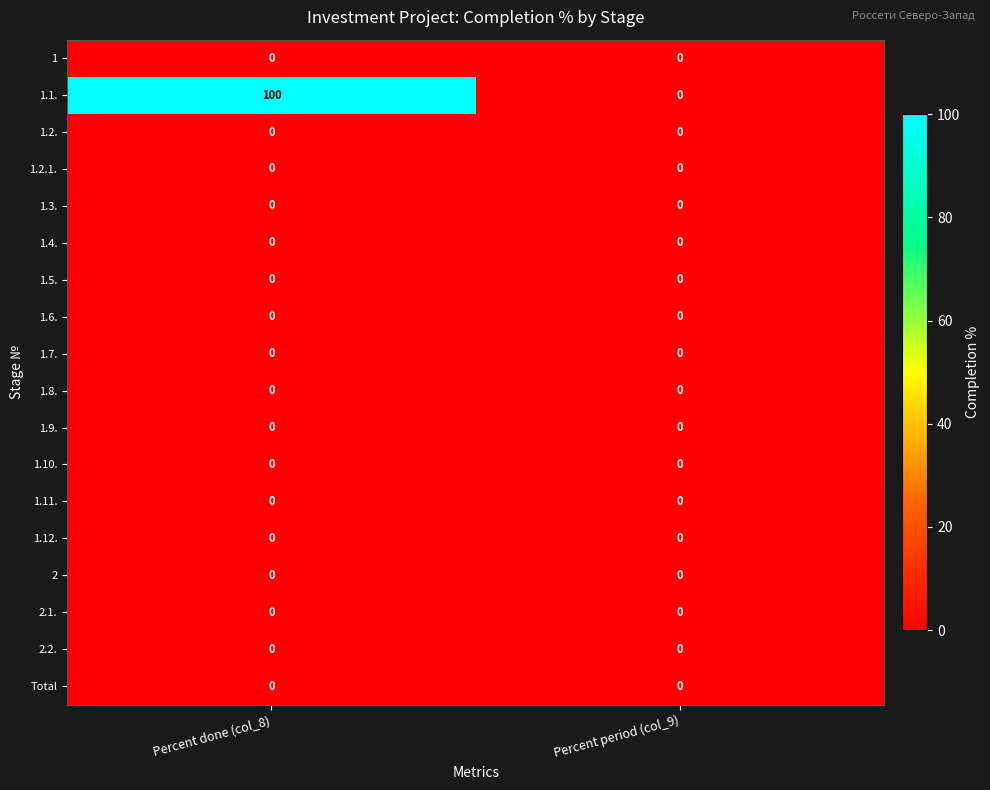

Which label corresponds to the largest value in the chart?

Percent done (col_8)